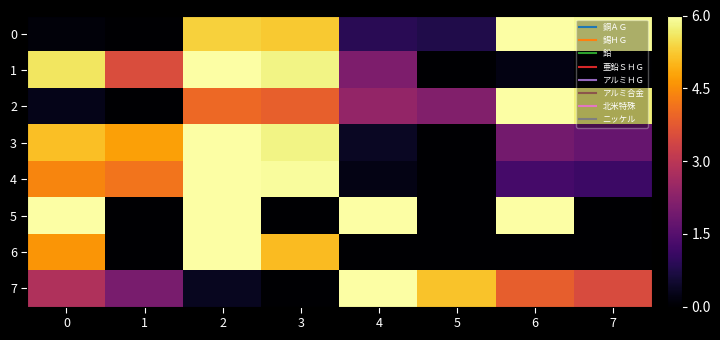

Reading left to right, list all the values displayed in this chart.

0: 0=0.1	1=0.0	2=5.3	3=5.2	4=0.9	5=0.8	6=6.0	7=5.9
1: 0=5.6	1=3.5	2=6.0	3=5.8	4=2.1	5=0.0	6=0.2	7=0.0
2: 0=0.3	1=0.0	2=4.0	3=3.9	4=2.4	5=2.1	6=6.0	7=5.7
3: 0=5.1	1=4.7	2=6.0	3=5.8	4=0.4	5=0.0	6=1.9	7=1.7
4: 0=4.4	1=4.2	2=6.0	3=5.9	4=0.2	5=0.0	6=1.3	7=1.1
5: 0=6.0	1=0.0	2=6.0	3=0.0	4=6.0	5=0.0	6=6.0	7=0.0
6: 0=4.6	1=0.0	2=6.0	3=5.1	4=0.0	5=0.0	6=0.0	7=0.0
7: 0=2.8	1=2.0	2=0.3	3=0.0	4=6.0	5=5.2	6=3.8	7=3.5